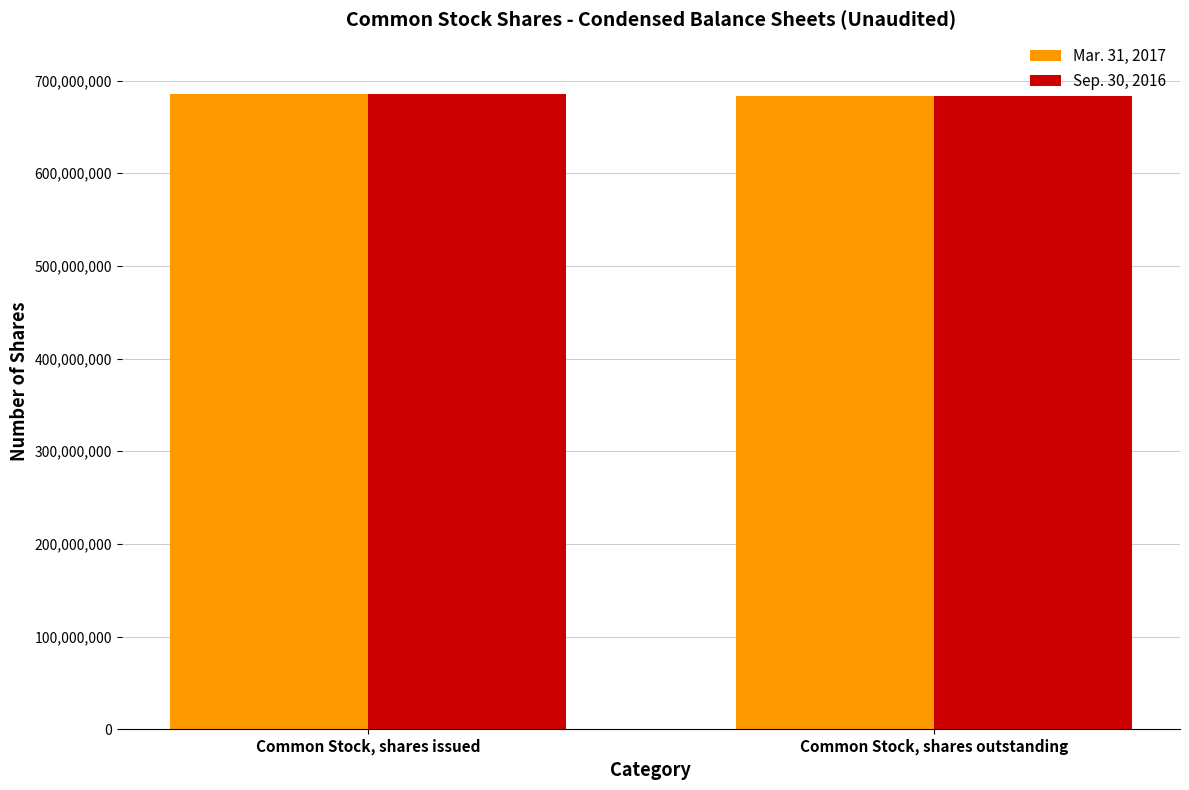

What is the maximum value shown in the chart?

685152225